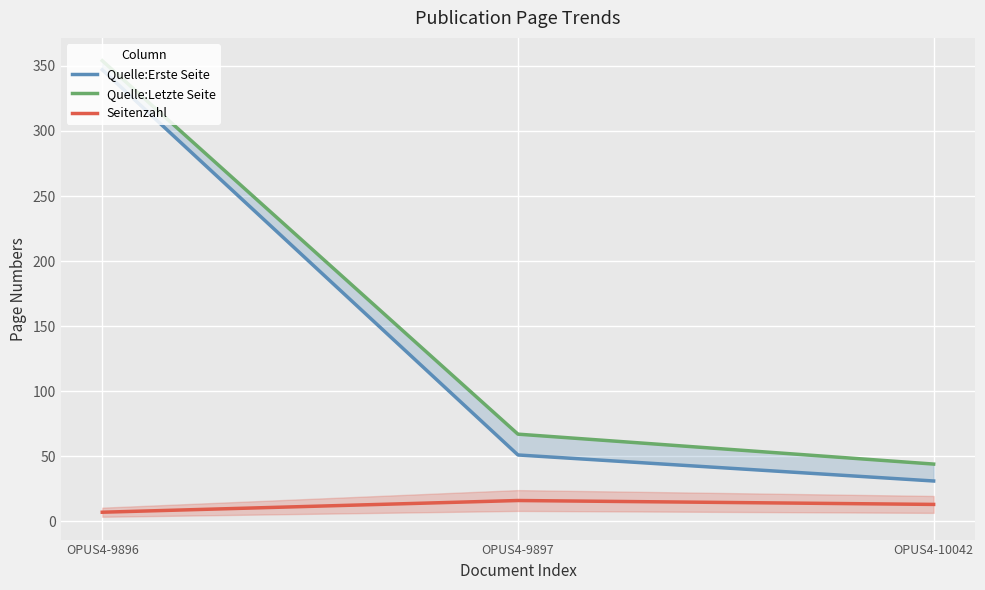

What is the difference between the highest and lowest values at OPUS4-10042?

31